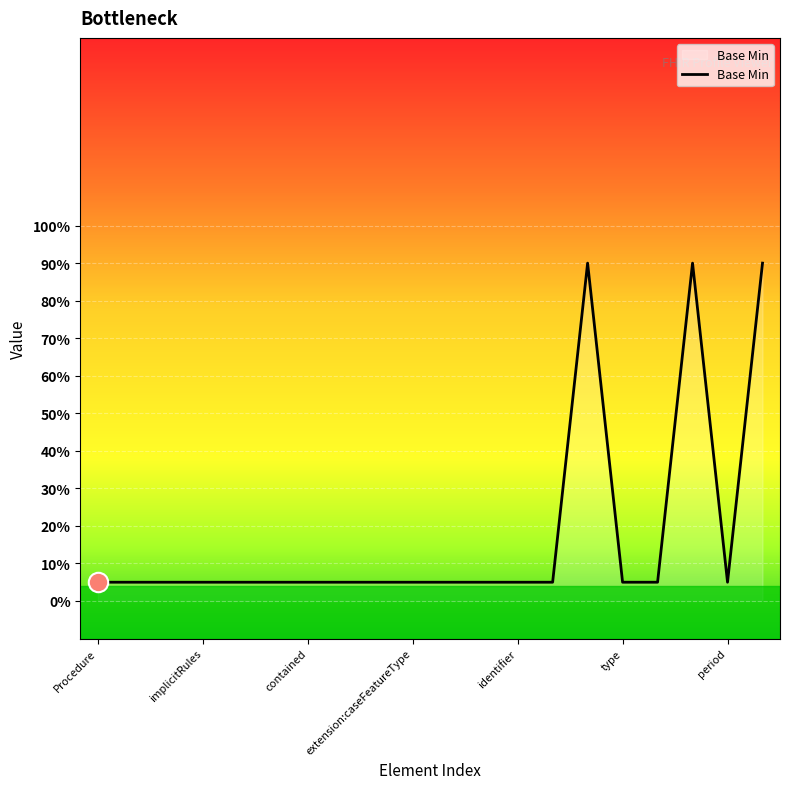

What is the average value?

0.2